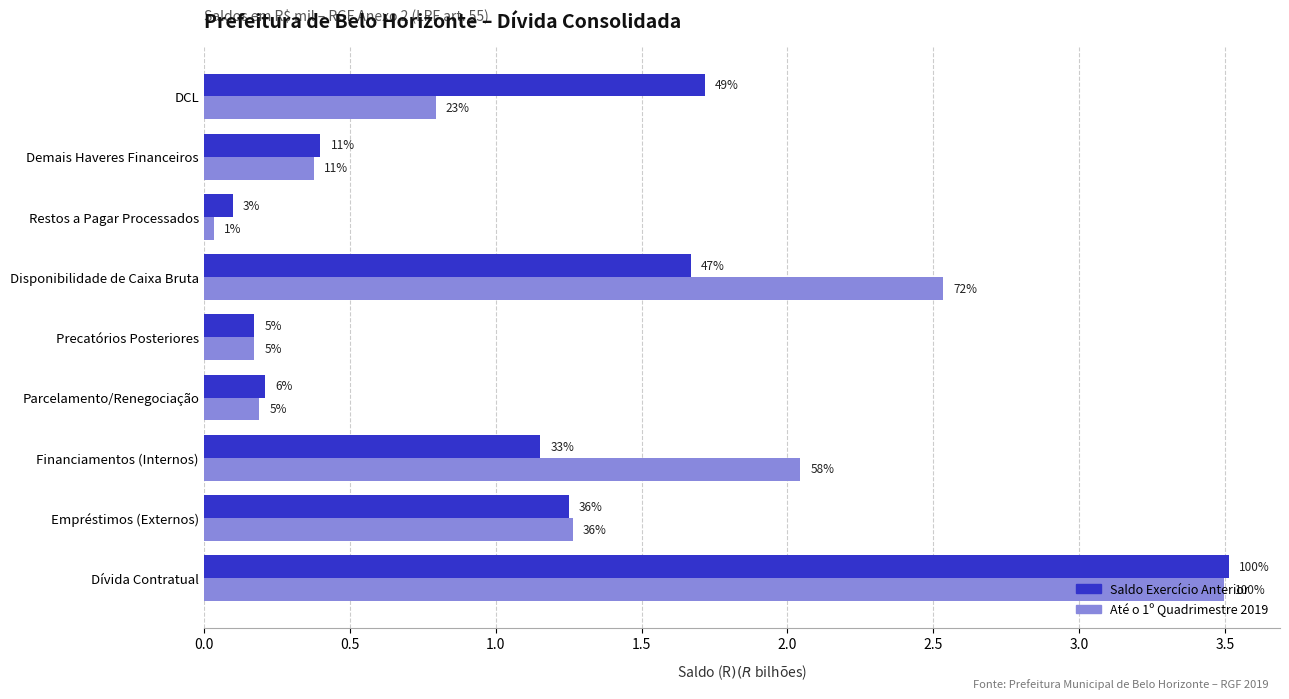

What are all the series names shown in the legend?

Saldo Exercício Anterior, Até o 1º Quadrimestre 2019